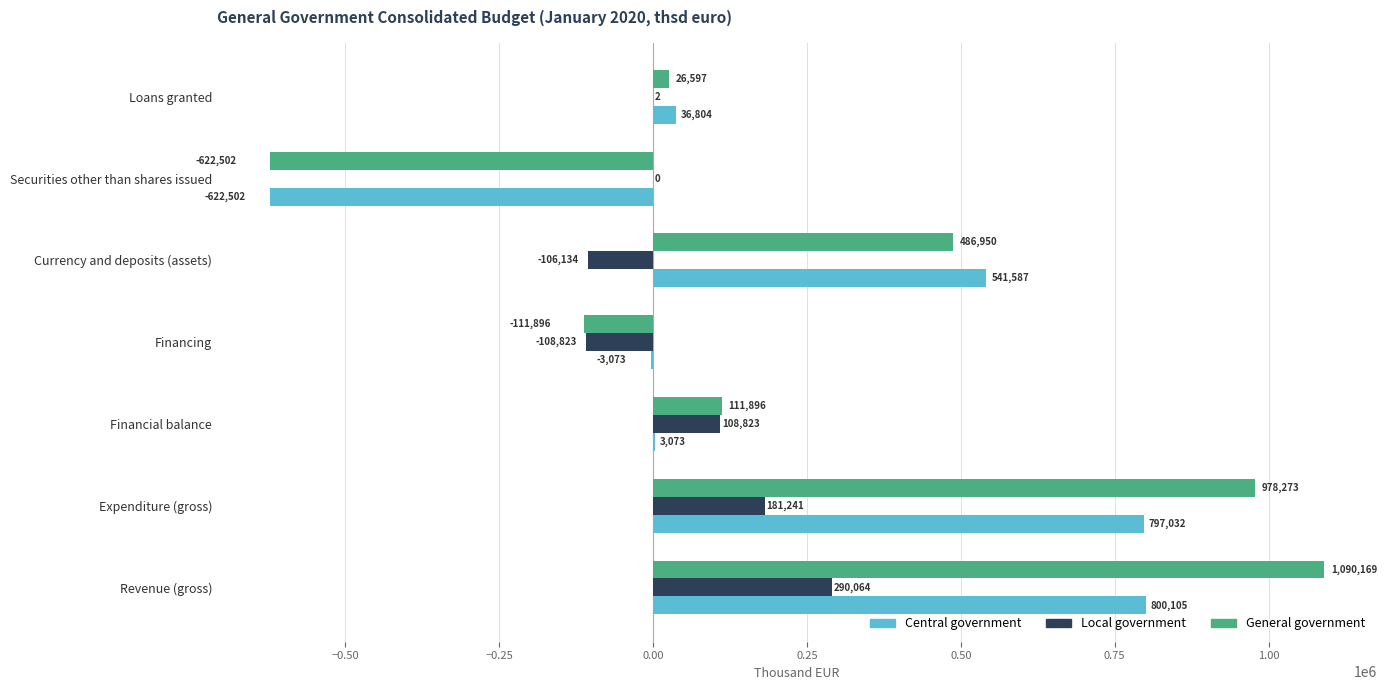

What is the sum of all Central government values?

1553026